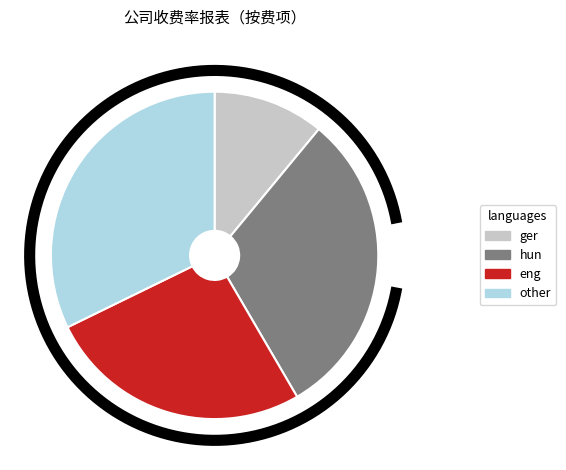

True or false: 广州天樾府 accounts for 1% of the total.

False